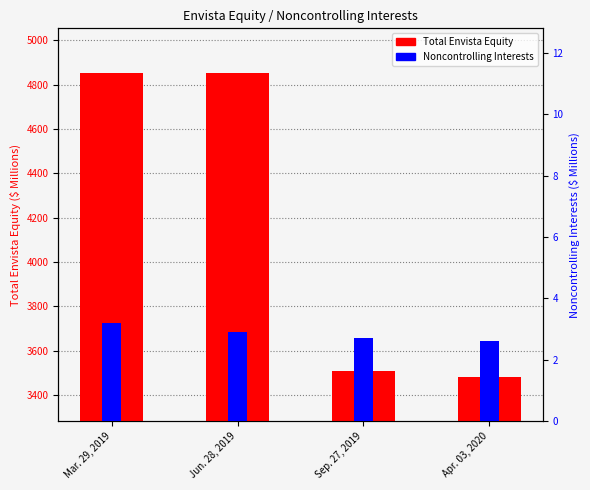

How many series are shown in this chart?

2